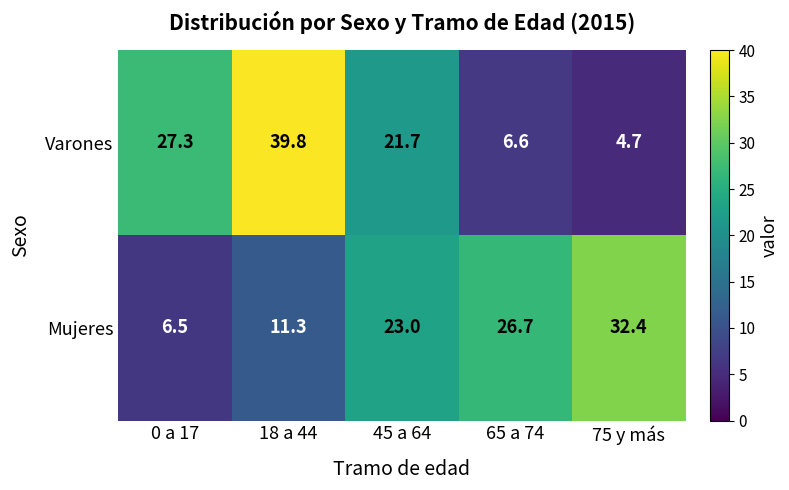

The value of Mujeres at 0 a 17 is 4.1. True or false?

False